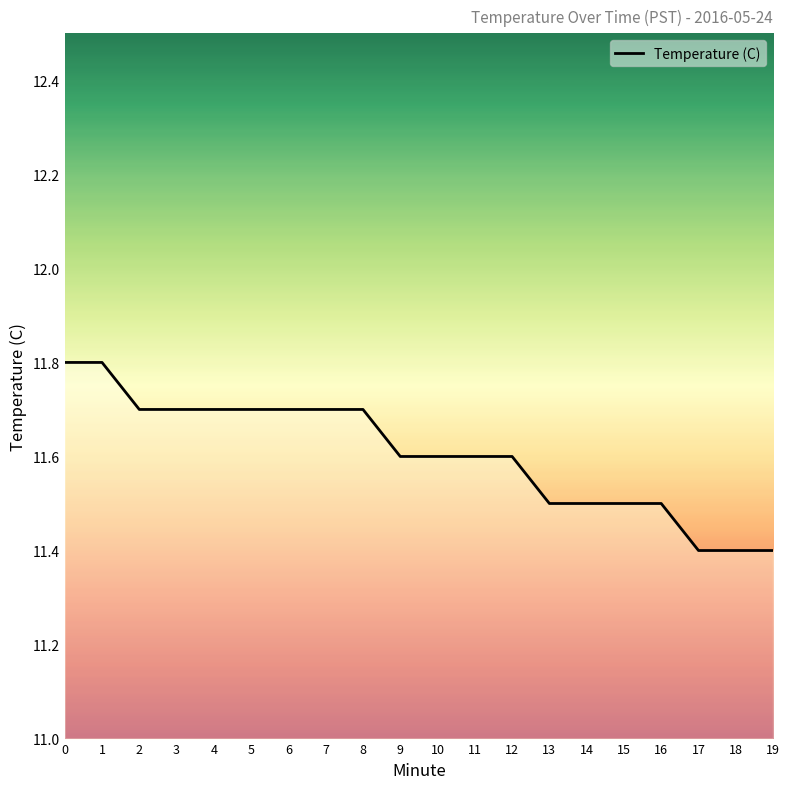

What is the ratio of the value at 17 to the value at 9?

1.0